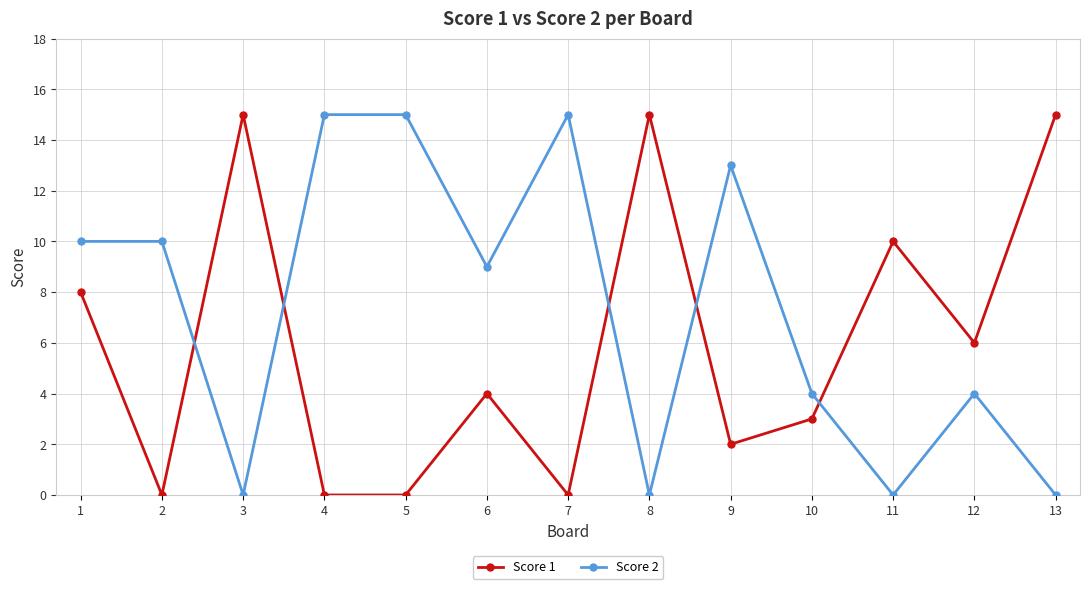

Reading right to left, transcribe all the data shown in this chart.

Score 1: 13=15	12=6	11=10	10=3	9=2	8=15	7=0	6=4	5=0	4=0	3=15	2=0	1=8
Score 2: 13=0	12=4	11=0	10=4	9=13	8=0	7=15	6=9	5=15	4=15	3=0	2=10	1=10